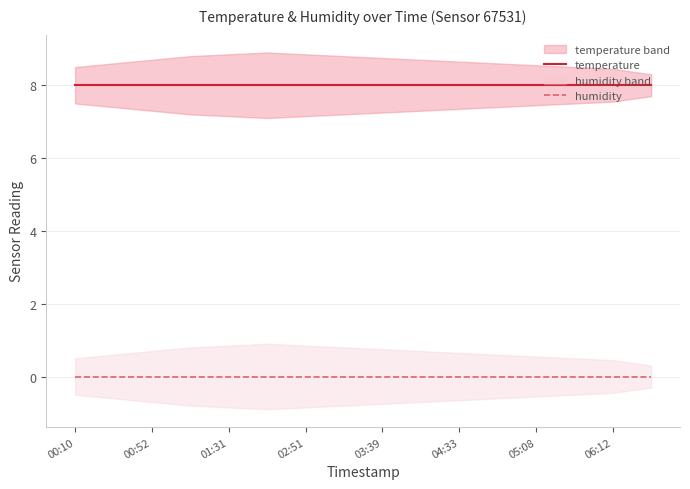

List the series in order of their peak value, highest first.

temperature, humidity